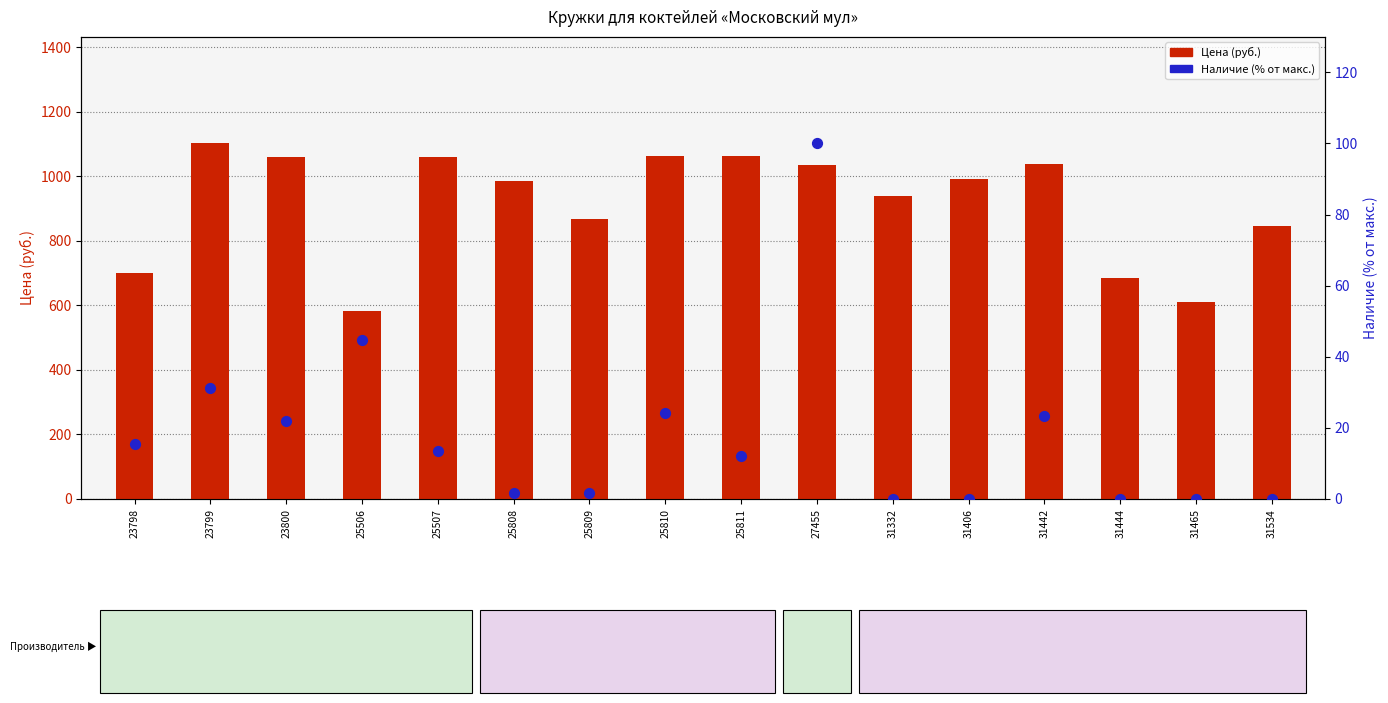

Which series reaches the minimum Y coordinate?

Наличие (% от макс.)